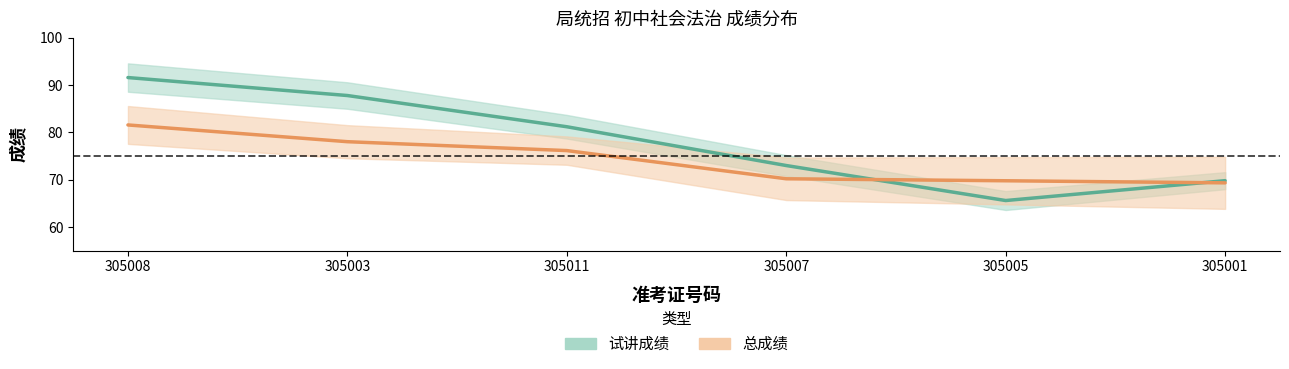

What is the maximum value for 总成绩?

81.6